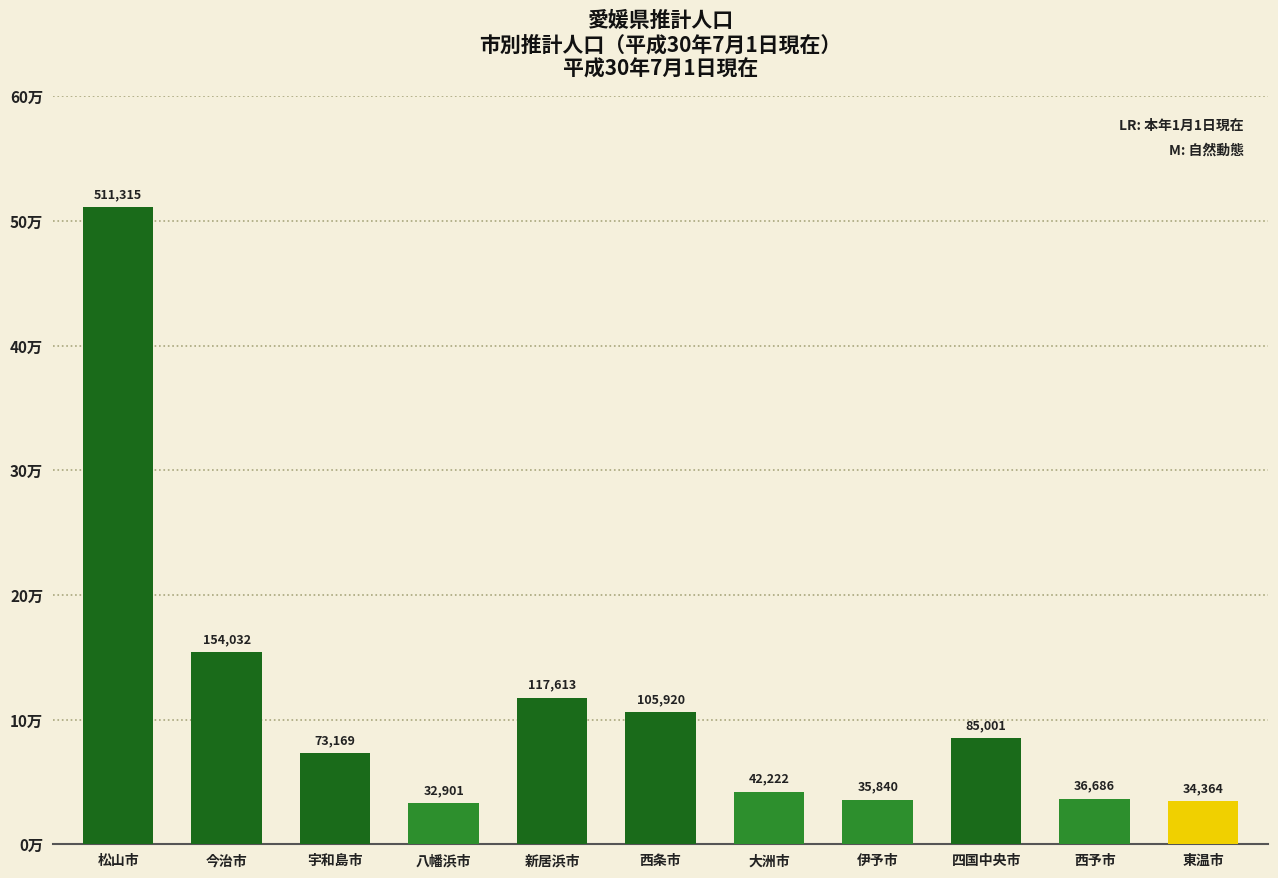

List the labels in order of value, smallest first.

八幡浜市, 東温市, 伊予市, 西予市, 大洲市, 宇和島市, 四国中央市, 西条市, 新居浜市, 今治市, 松山市